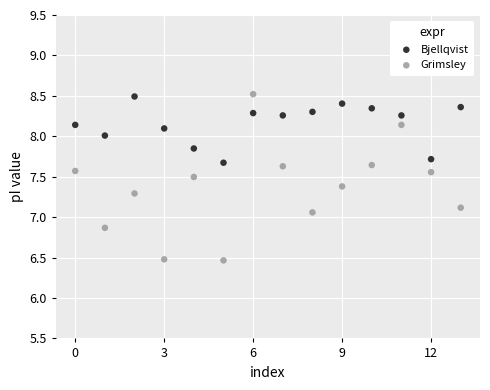

Which series has the widest spread of Y values?

Grimsley